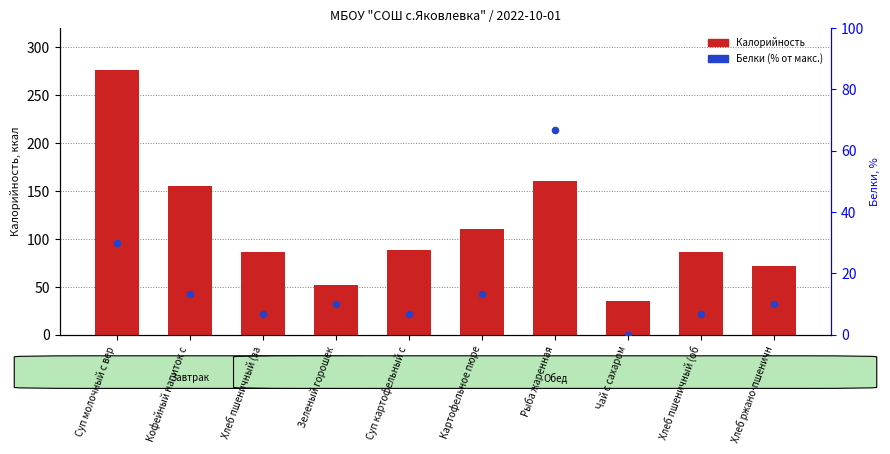

Which series has the largest total across all categories?

Калорийность